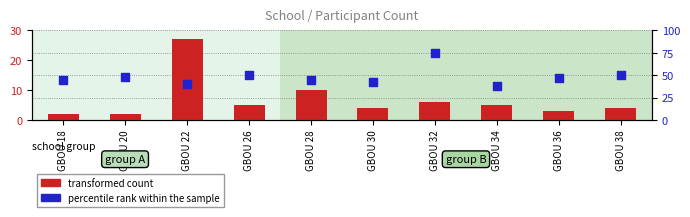

Which series reaches the maximum Y coordinate?

percentile rank within the sample